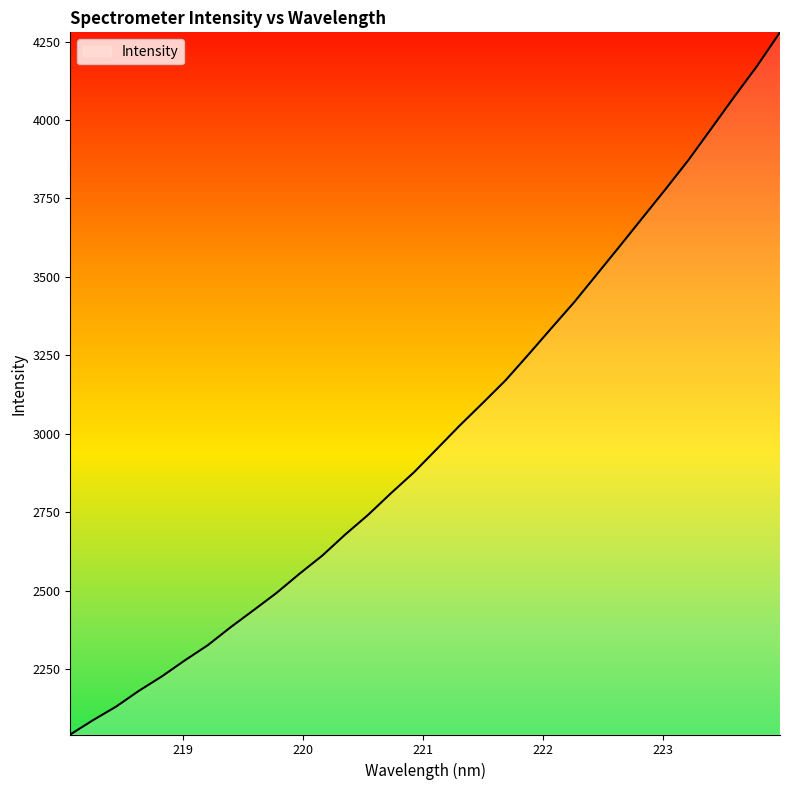

What is the difference between the maximum and minimum values?

2238.1